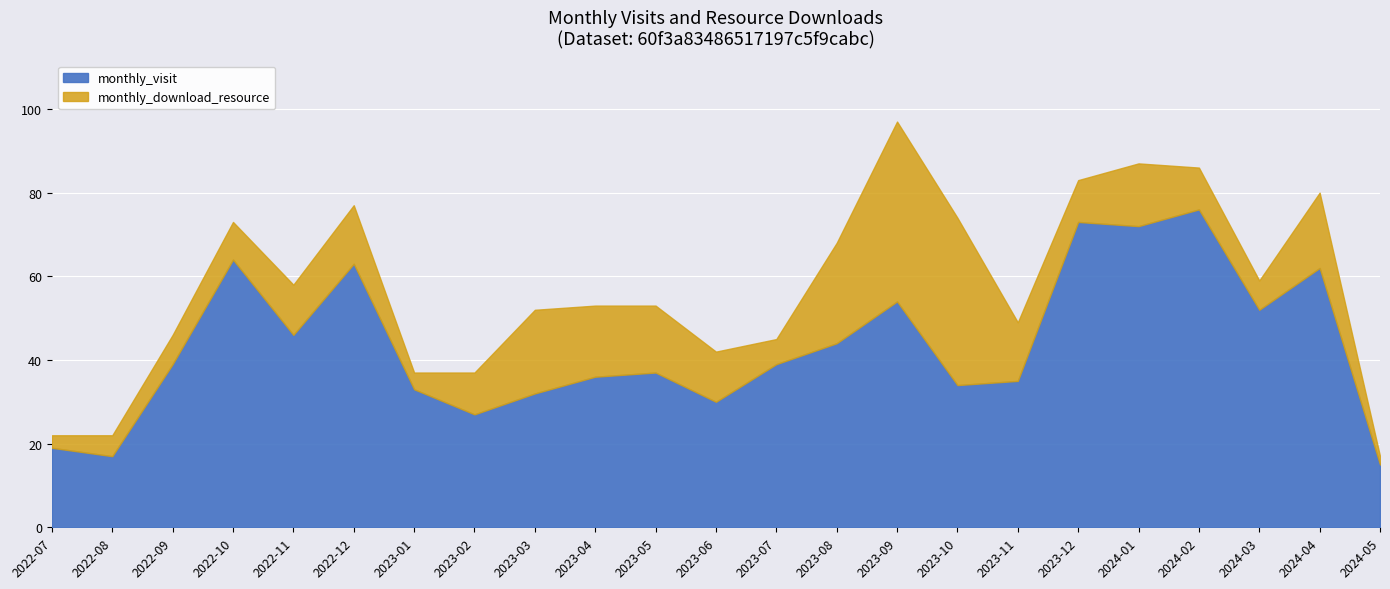

What is the label of the 16th point from the right?

2023-02